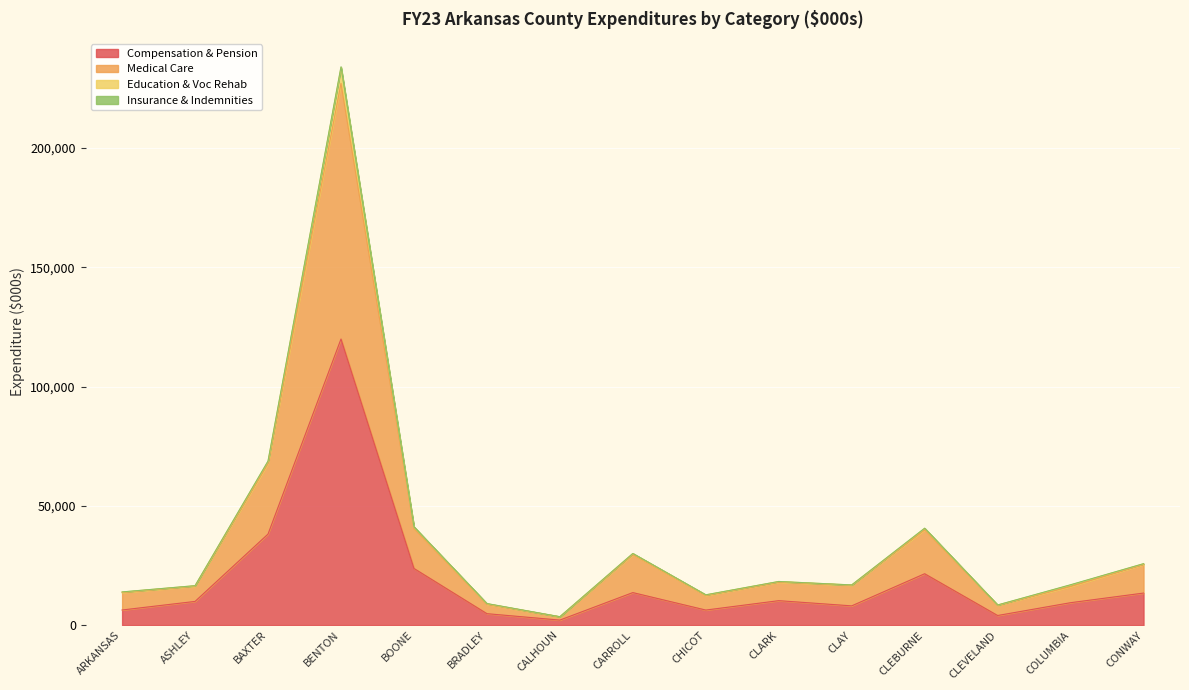

At which label is Compensation & Pension closest to 61018?

BAXTER